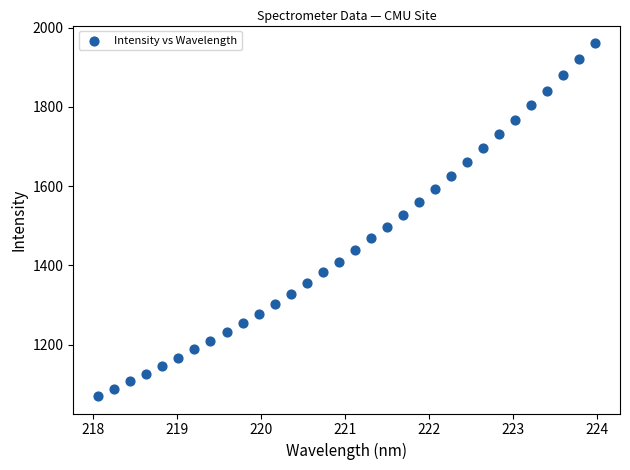

What is the range of X values (max minus min)?

5.9